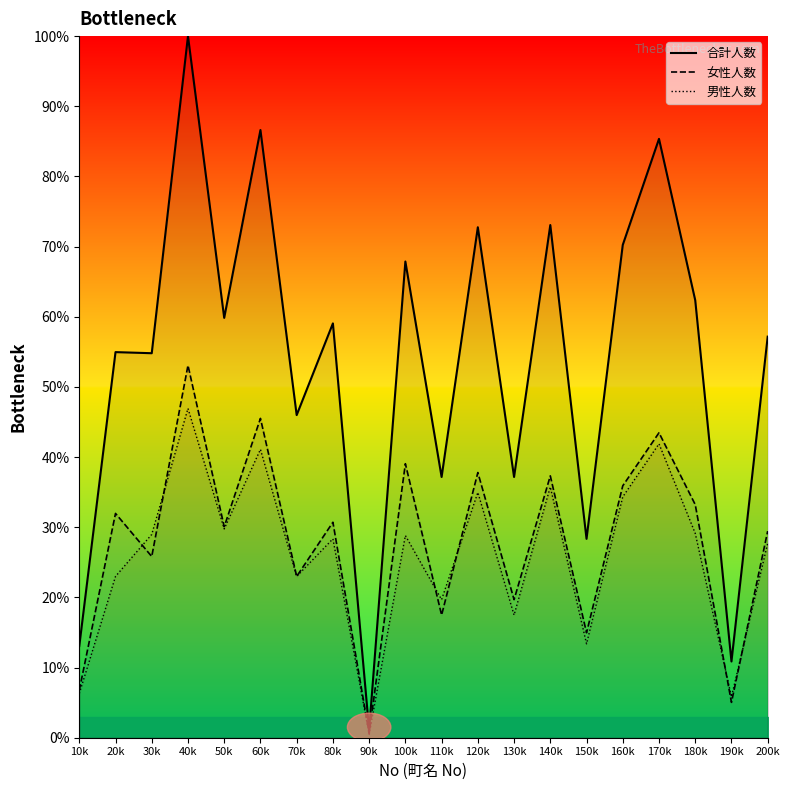

What is the total value across all series at 80k?

118.1